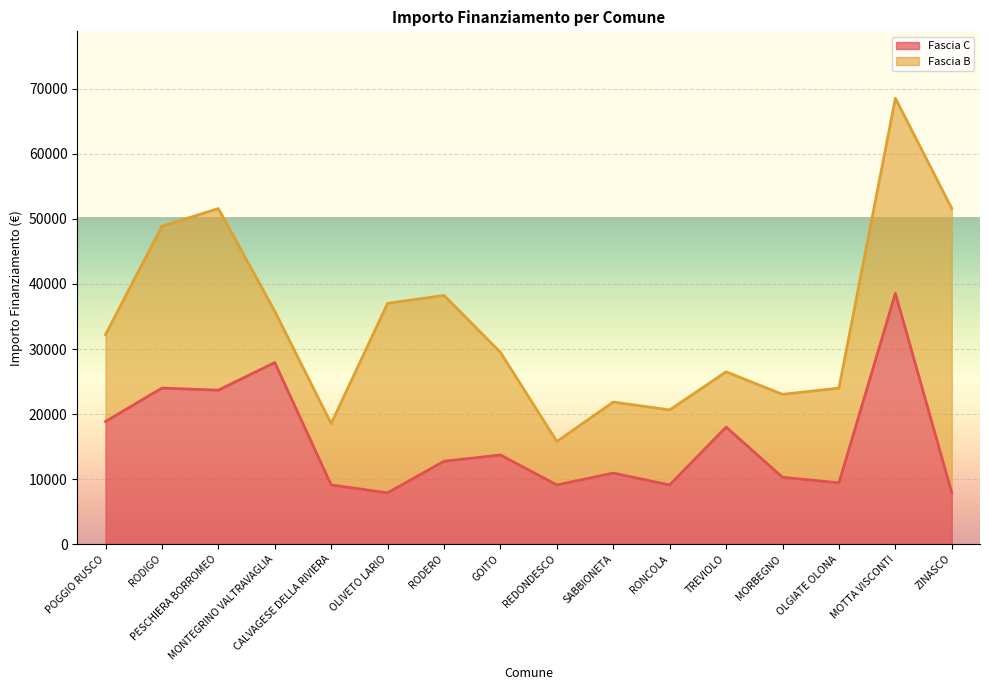

How many interior local peaks (higher than both neighbors) does the data have?

6